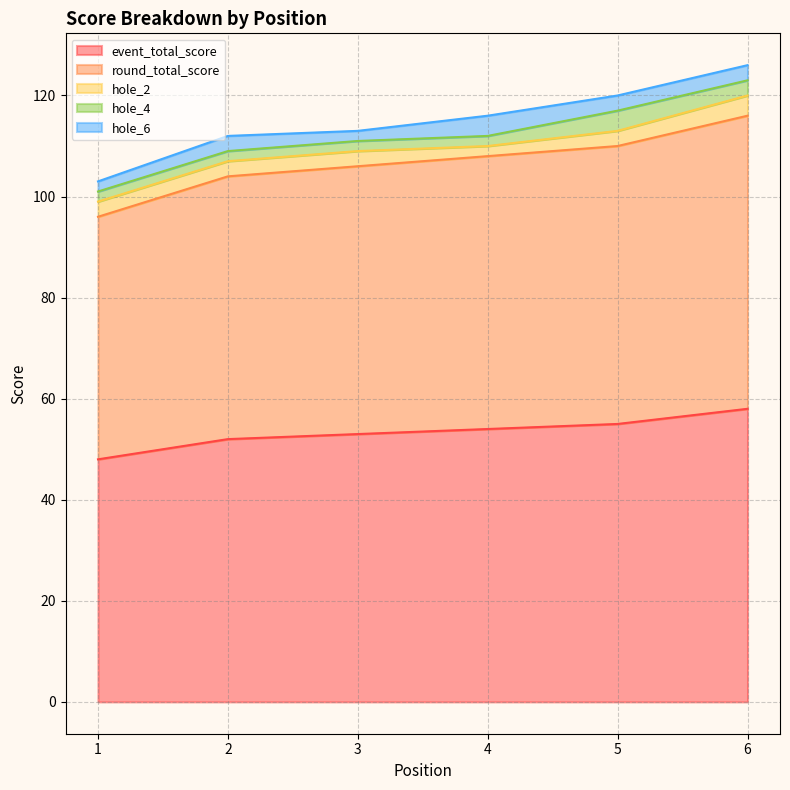

How many data points does each series have?

6